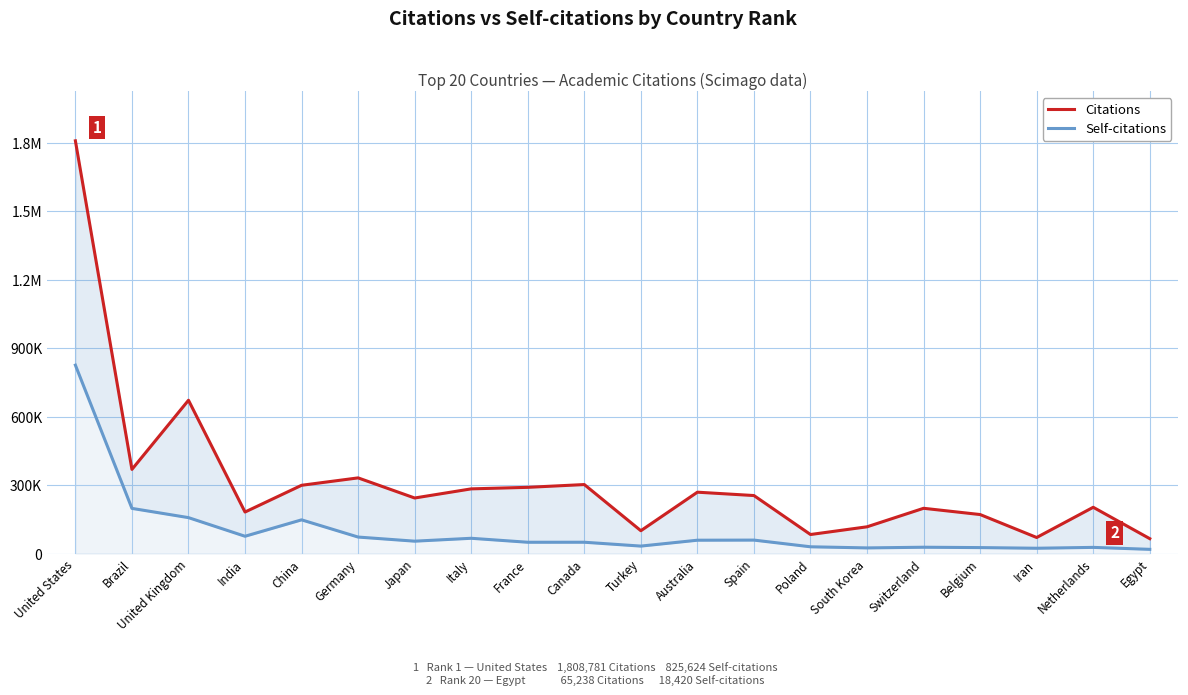

At Canada, list the series in order from smallest to largest.

Self-citations, Citations